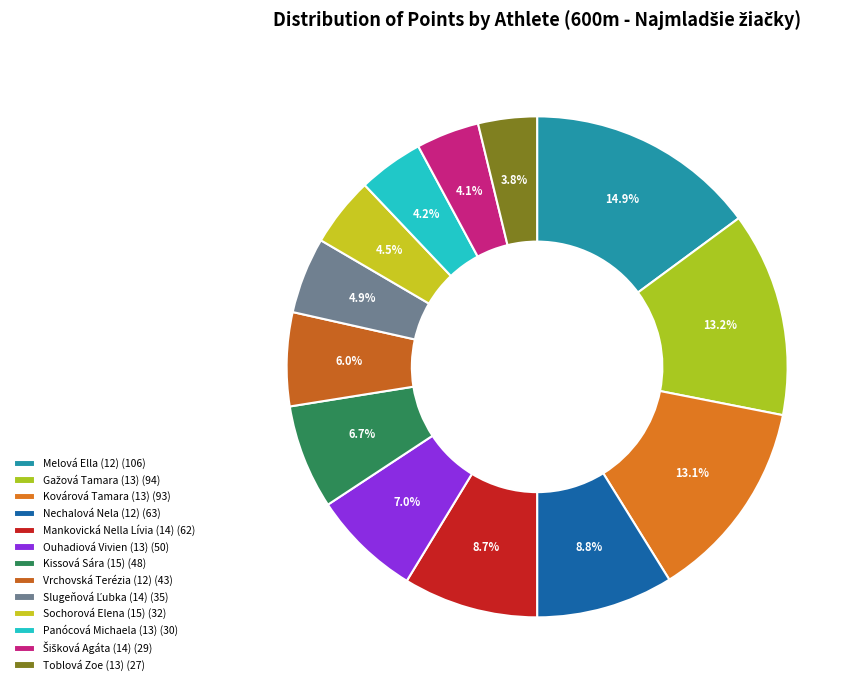

True or false: Mankovická Nella Lívia (14) accounts for 9% of the total.

True